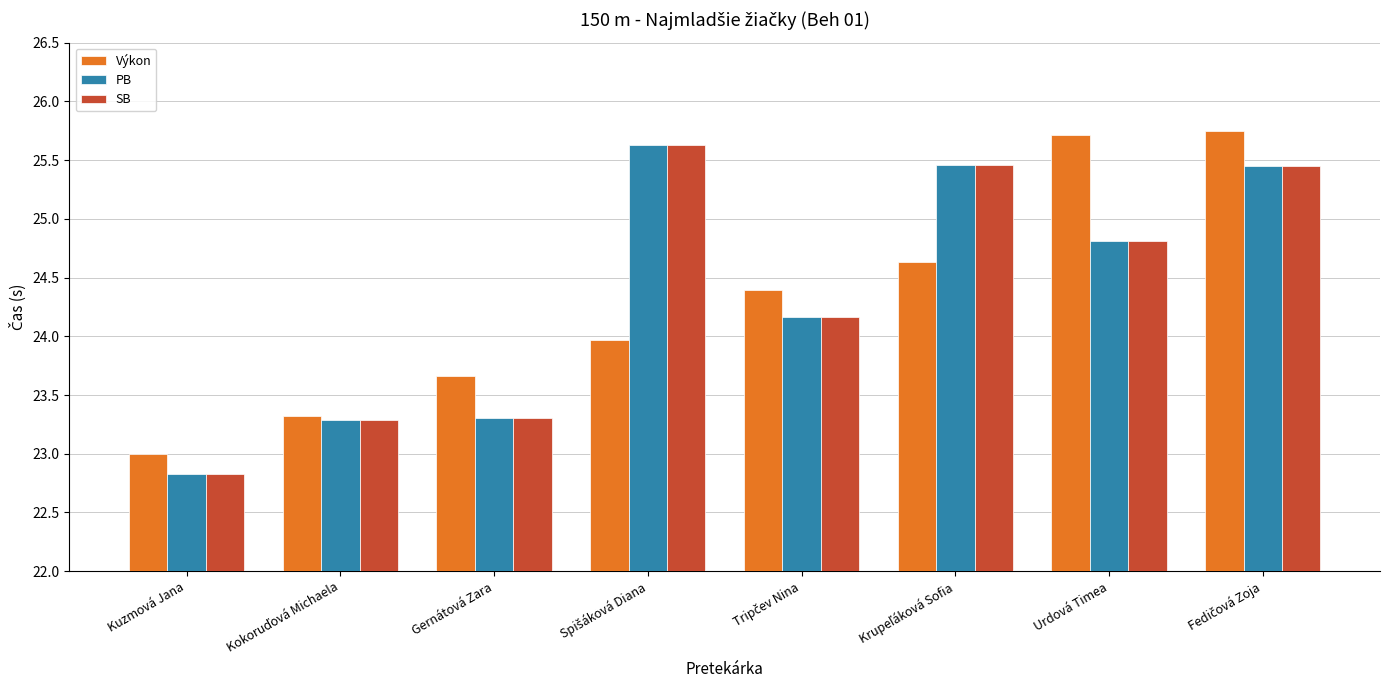

What is the label of the 6th bar from the right?

Gernátová Zara